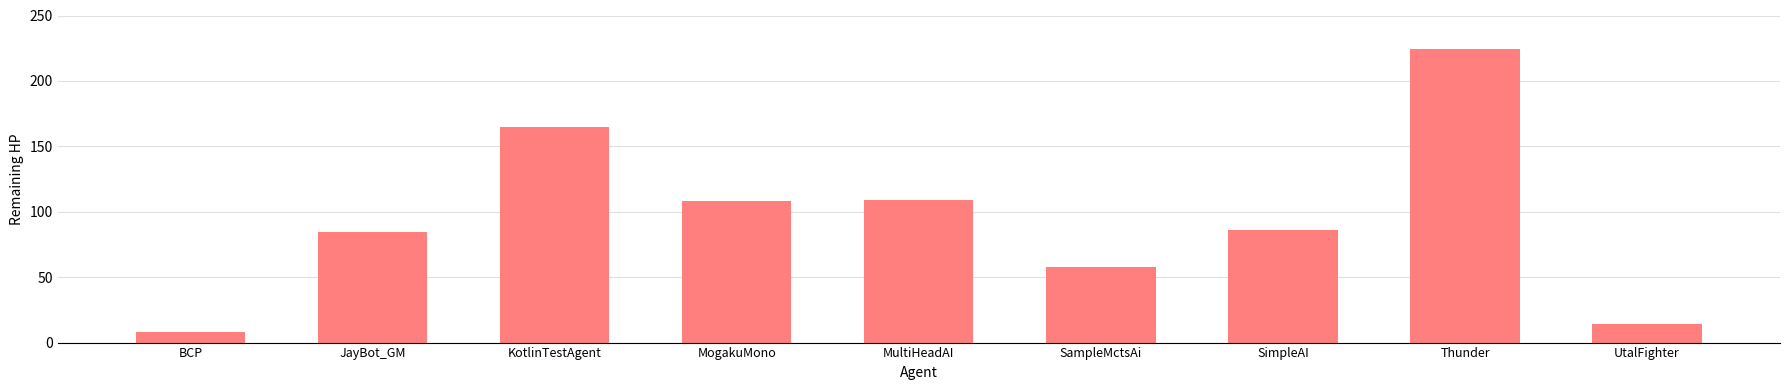

What is the approximate value at UtalFighter?

14.5